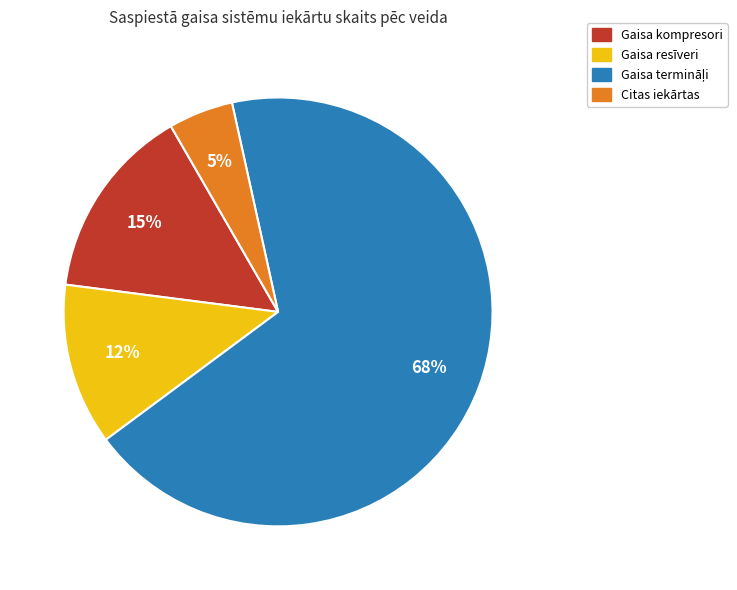

To the nearest percent, what is the average slice percentage?

25%